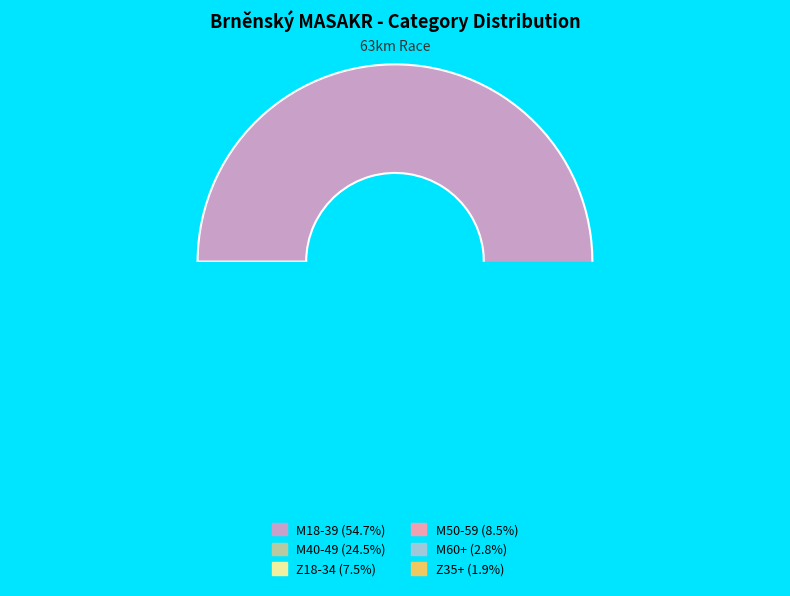

Which category has the biggest portion of the pie?

M18-39